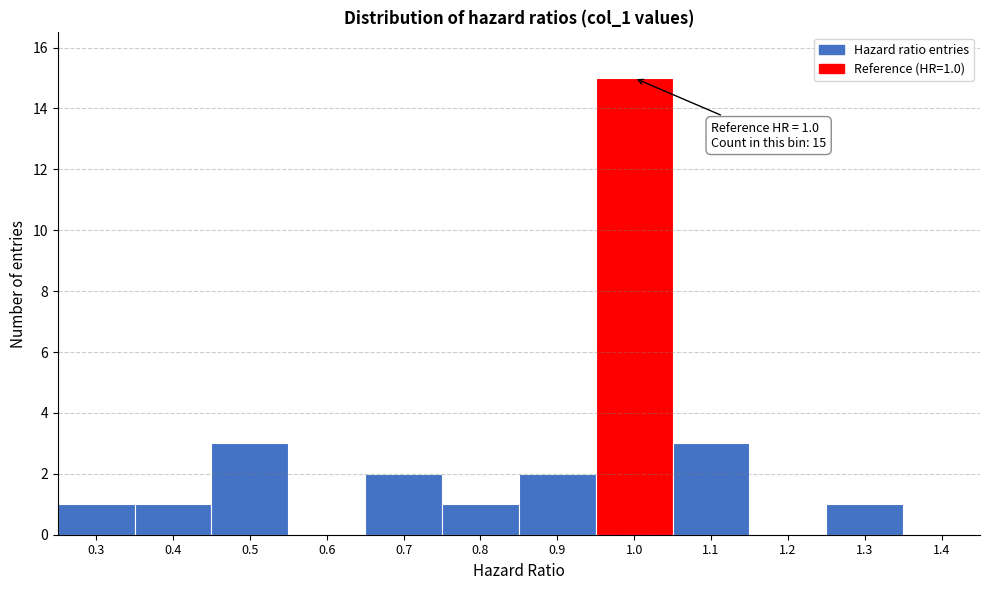

Reading left to right, transcribe all the data shown in this chart.

0.3=1	0.4=1	0.5=3	0.6=0	0.7=2	0.8=1	0.9=2	1.0=15	1.1=3	1.2=0	1.3=1	1.4=0